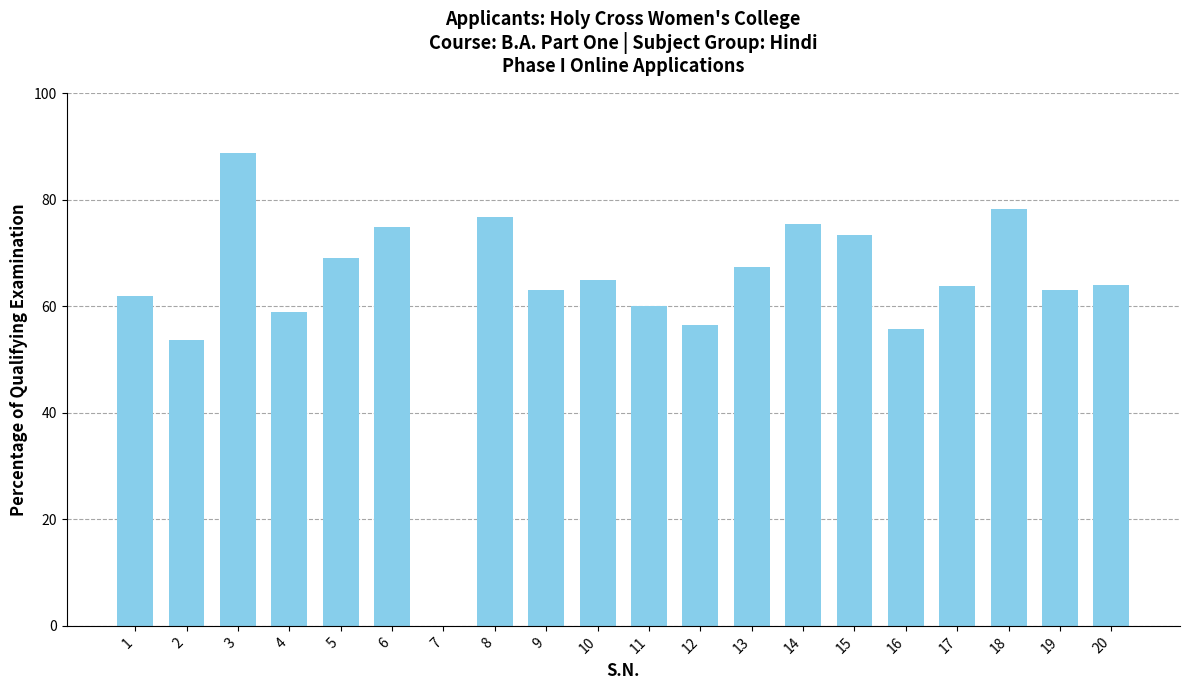

What is the change in value from 6 to 9?

-11.8